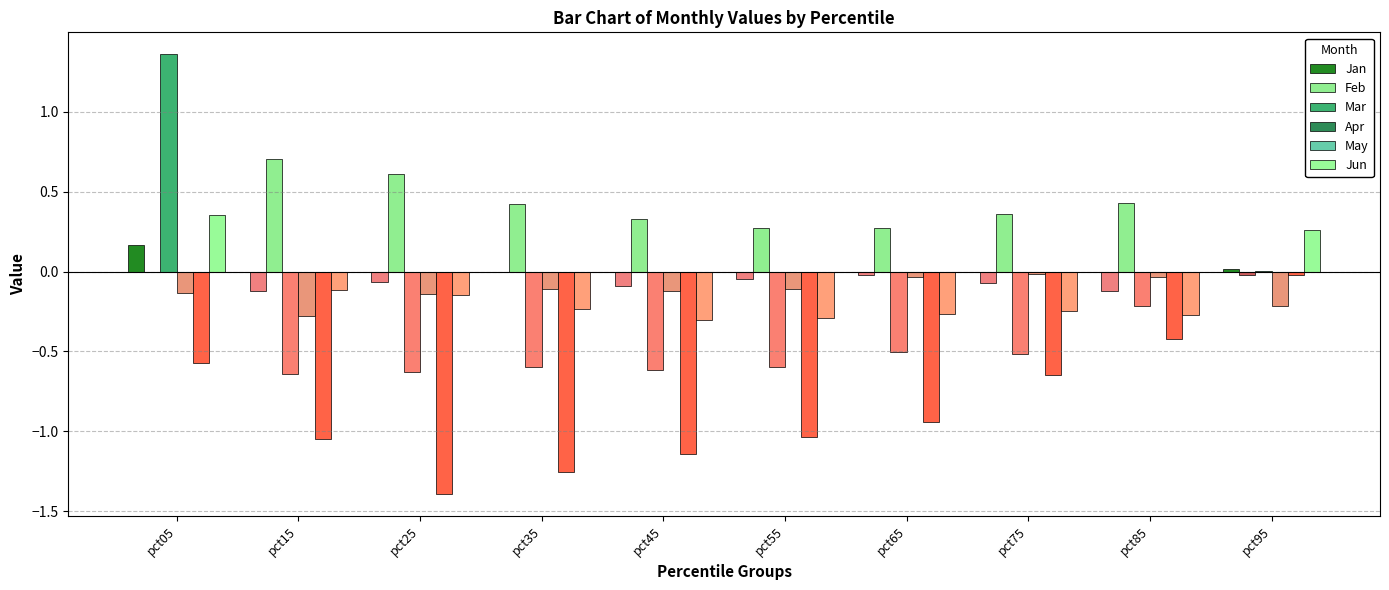

The May series shows 0.0 at pct55. True or false?

True